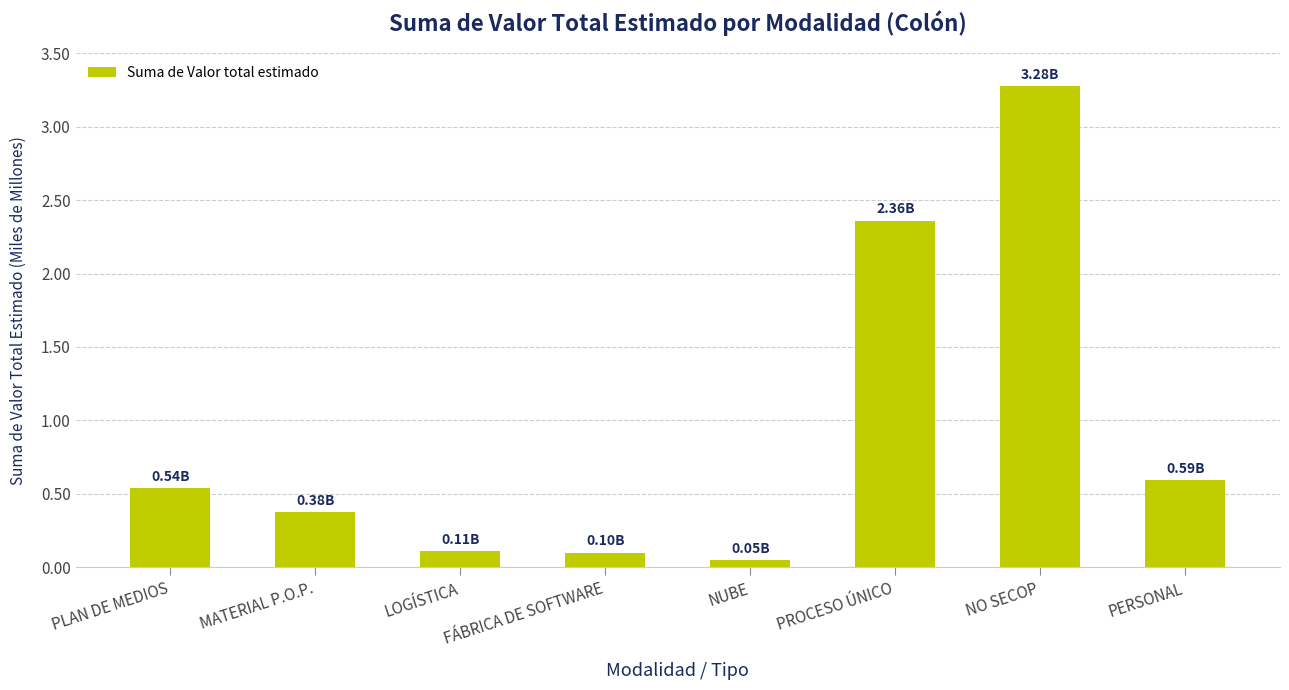

What is the change in value from PROCESO ÚNICO to NO SECOP?

+0.9